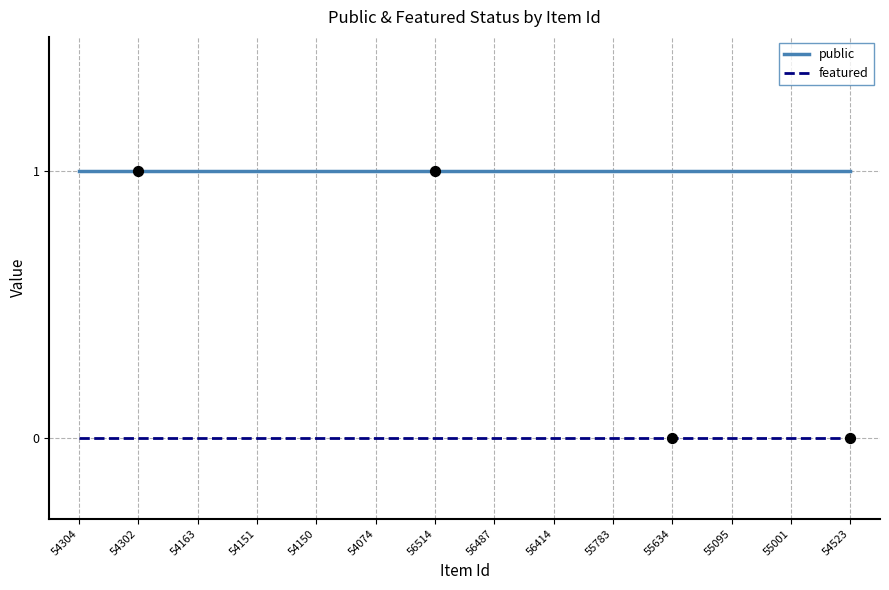

Which series has the largest total across all categories?

public